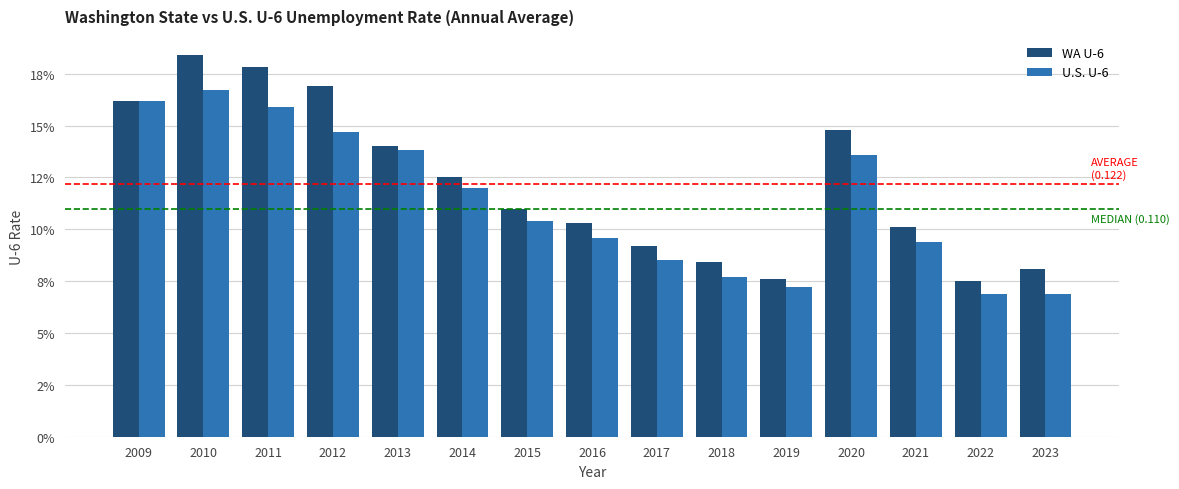

Does the chart contain stacked bars?

No